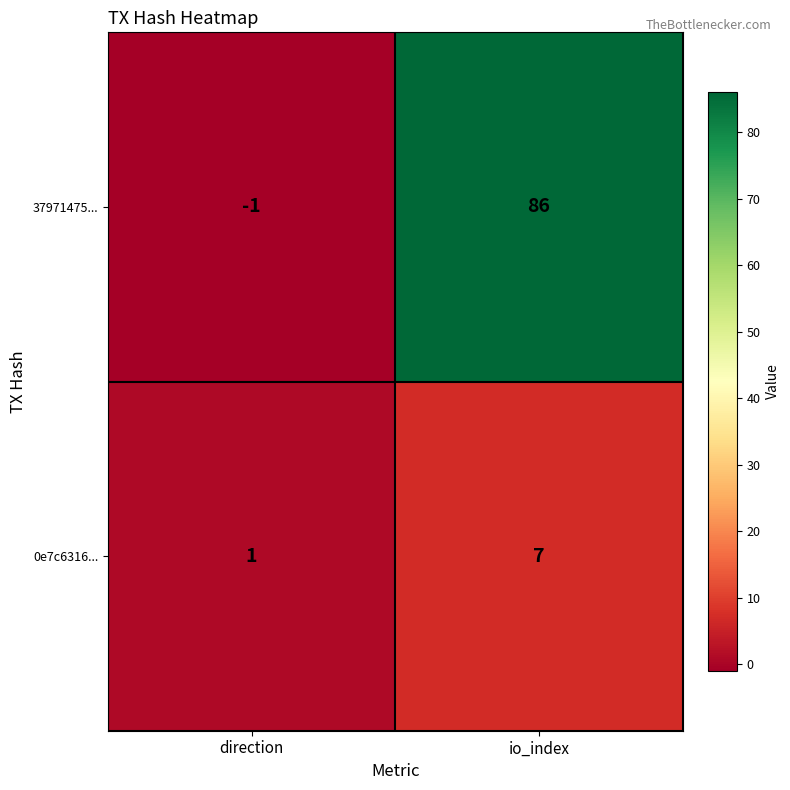

What is the total value across all series at io_index?

93